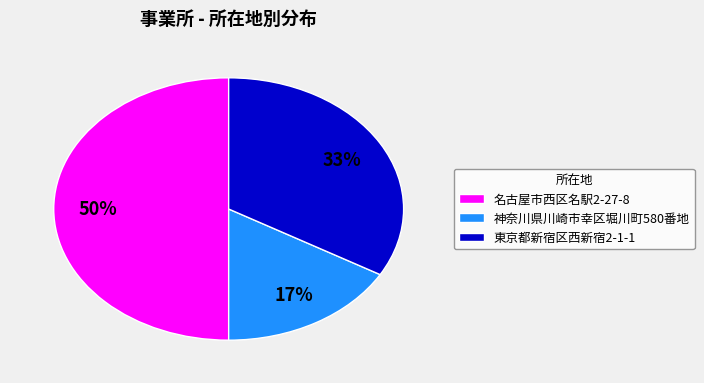

Does 東京都新宿区西新宿2-1-1 represent more than half of the total?

No